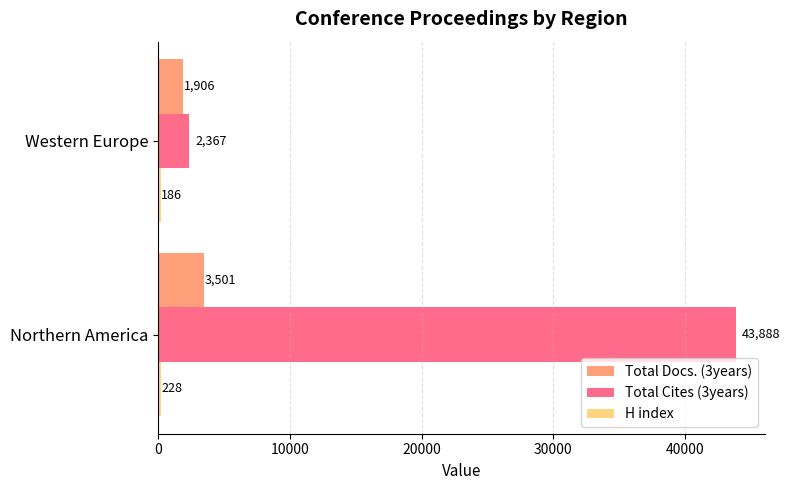

What is the difference between the highest and lowest values at Northern America?

43660